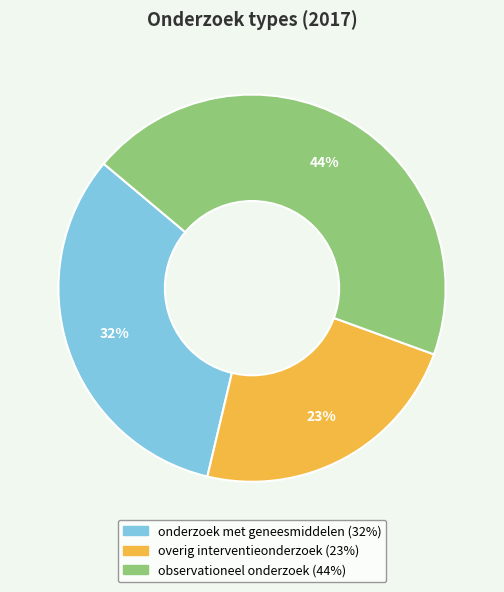

Is the sum of overig interventieonderzoek (23%) and onderzoek met geneesmiddelen (32%) greater than half?

Yes